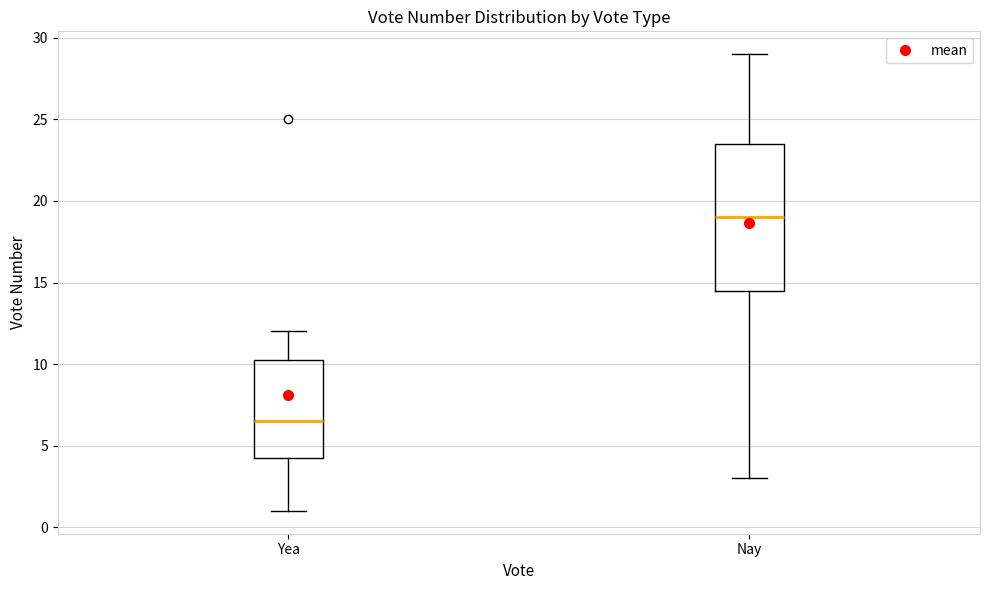

Where is the lower edge of the box for Yea on the y-axis? The values are not printed on the chart, so give them approximately, as read against the axis.

4.5